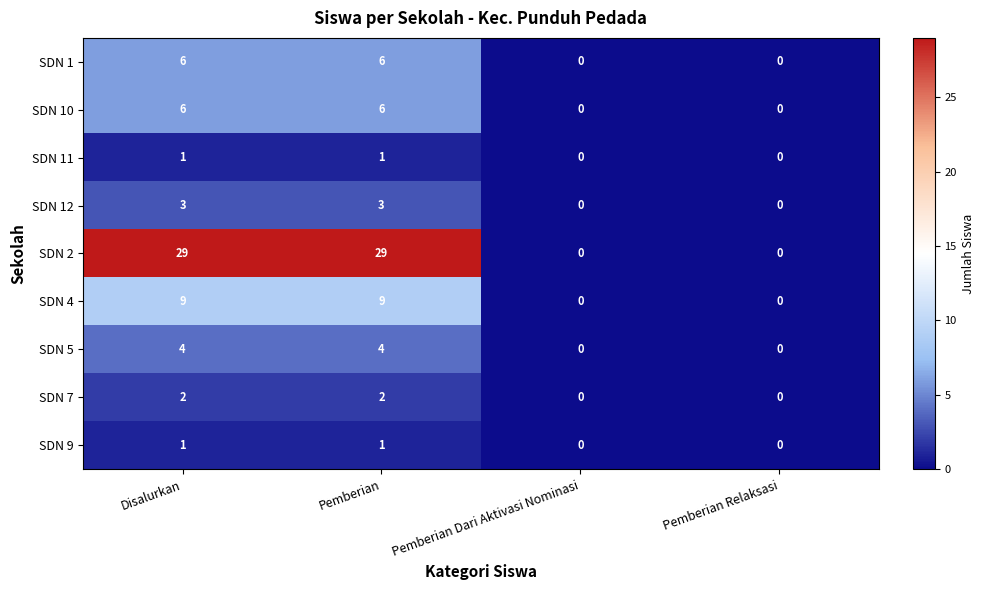

What is the average value of the SDN 10 series?

3